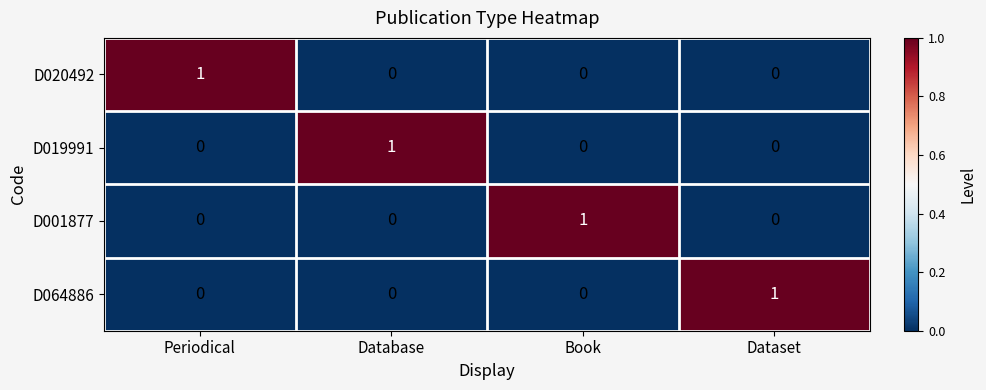

At which label does D020492 reach its peak?

Periodical